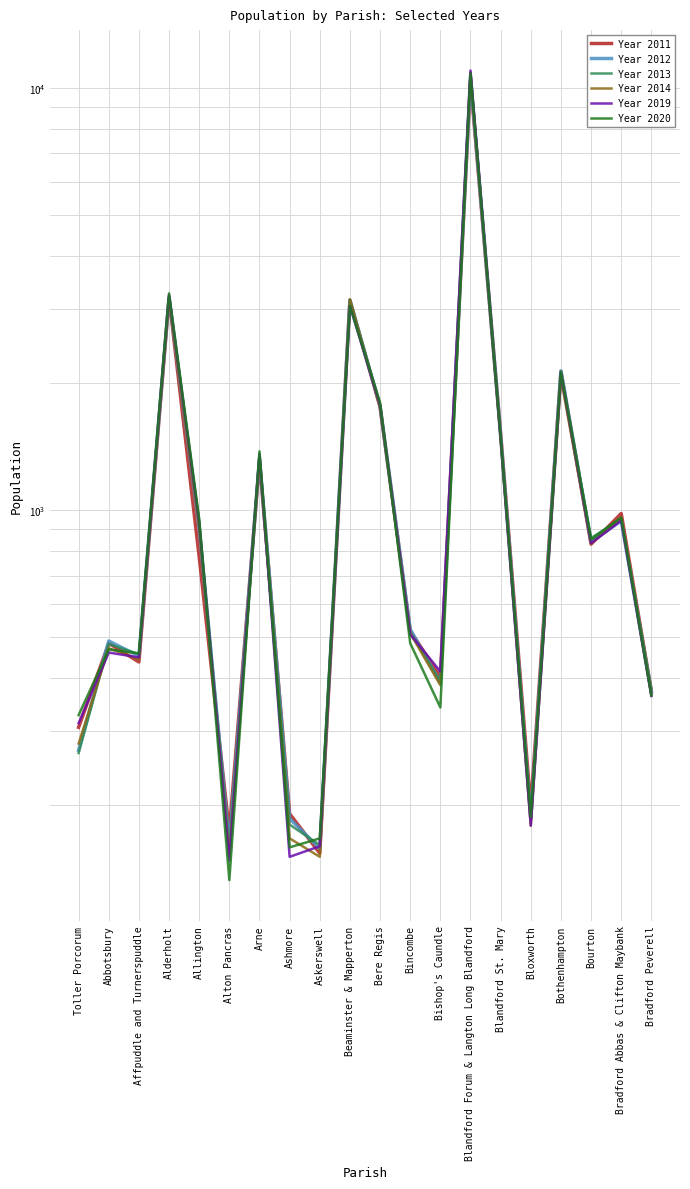

What is the difference between the maximum and minimum values in the Year 2011 series?

10228